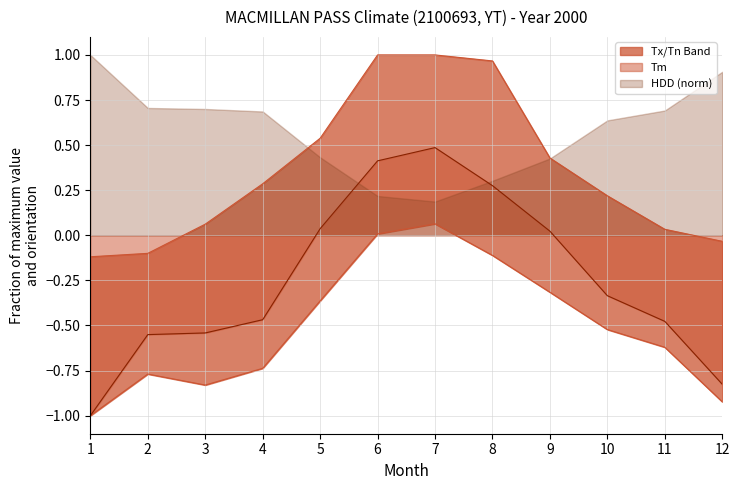

Is the value of Tm at 8 greater than the value of Tx at 2?

No